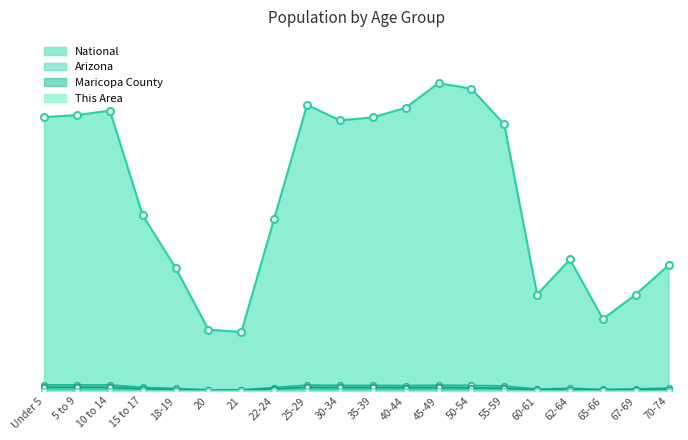

What is the difference between the highest and lowest values at Under 5?

0.9